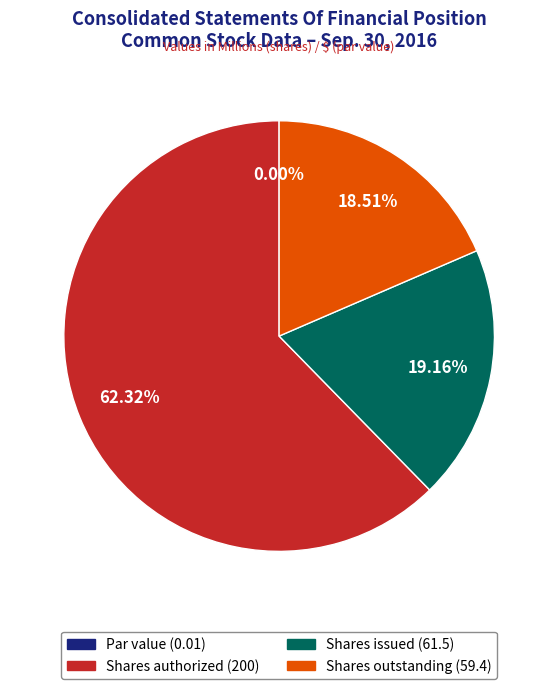

To the nearest percent, what portion does Shares outstanding (59.4) represent?

19%